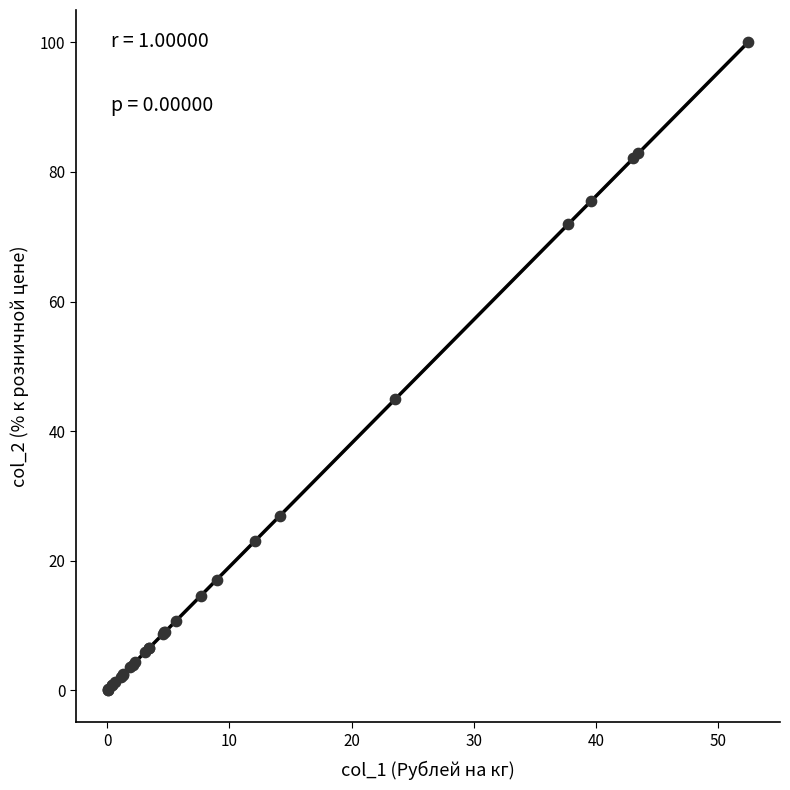

What Y value in the scatter plot is closest to 50?

44.9